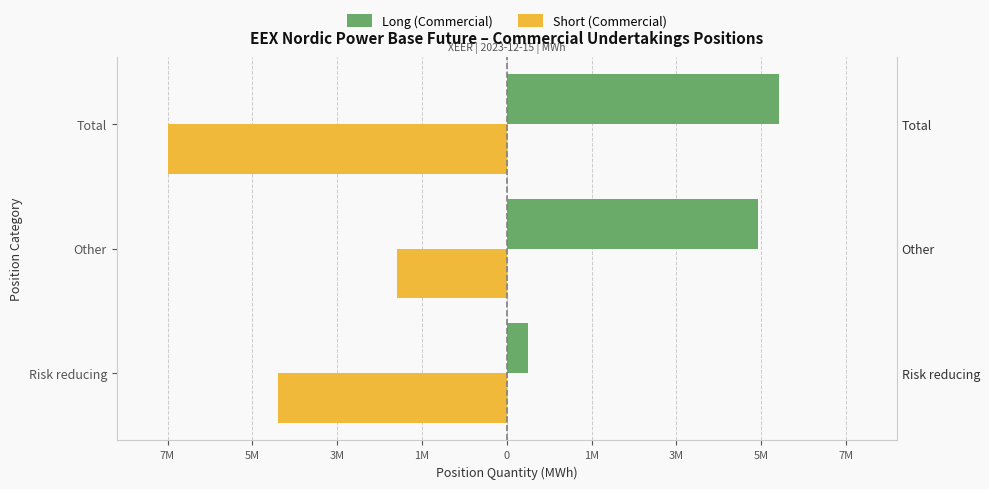

Rank the series by their maximum value, from lowest to highest.

Short (Commercial), Long (Commercial)